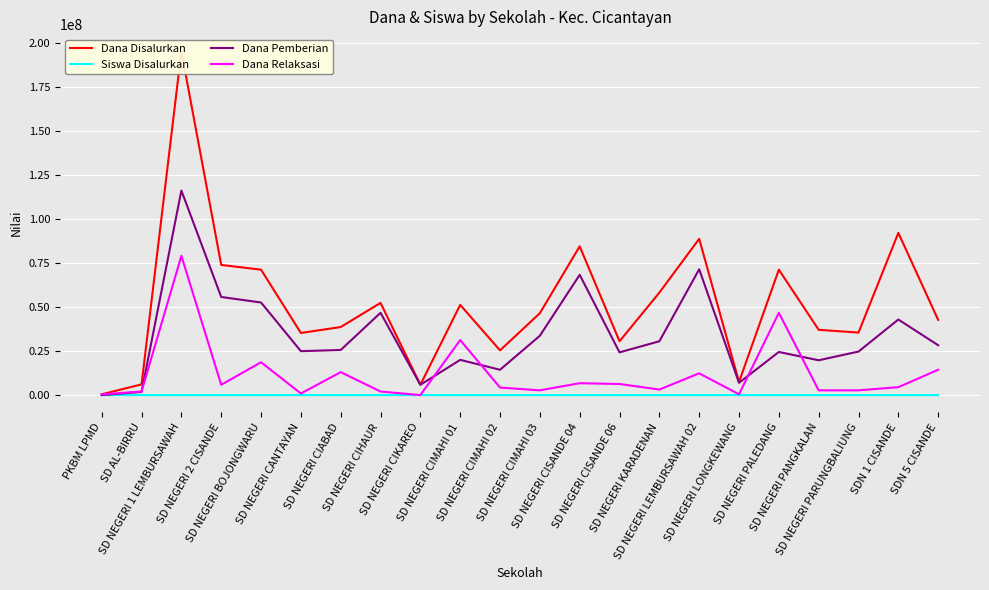

Does the chart display data point markers on the line(s)?

No